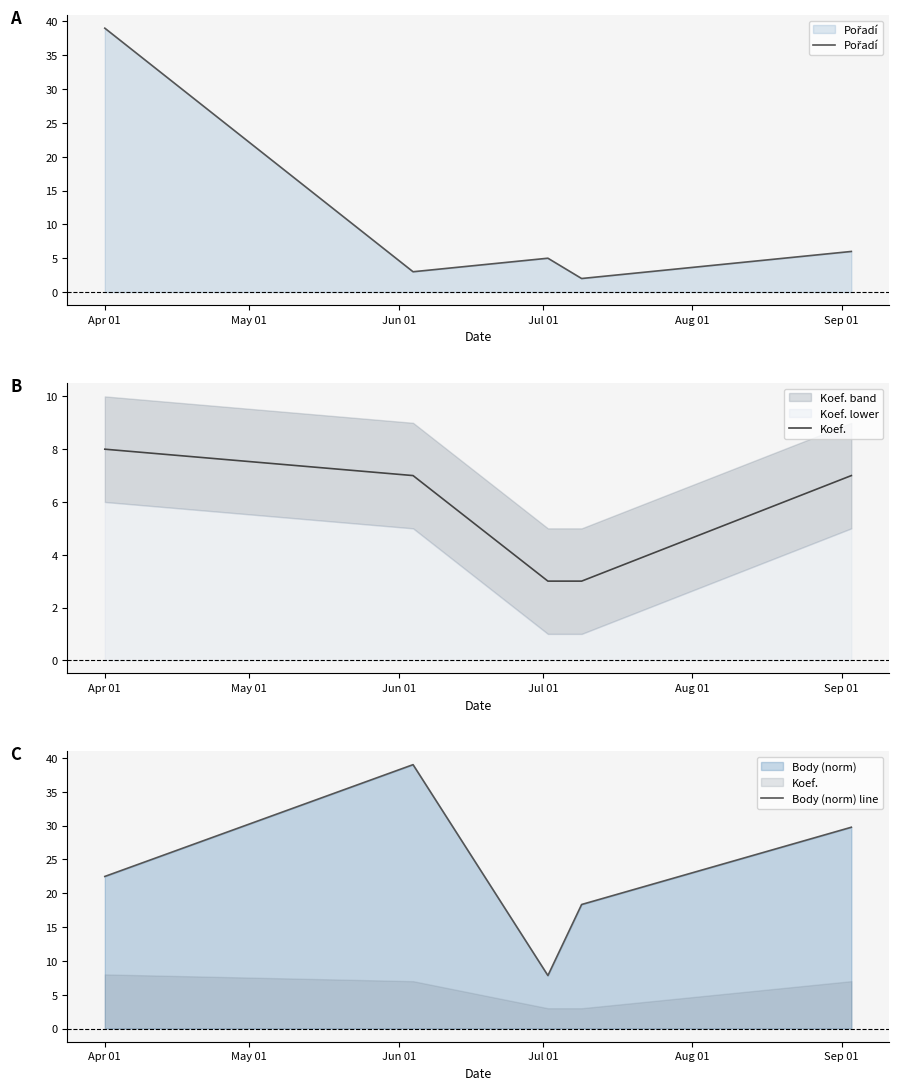

What is the highest value of the Body (norm) line series?

39.0